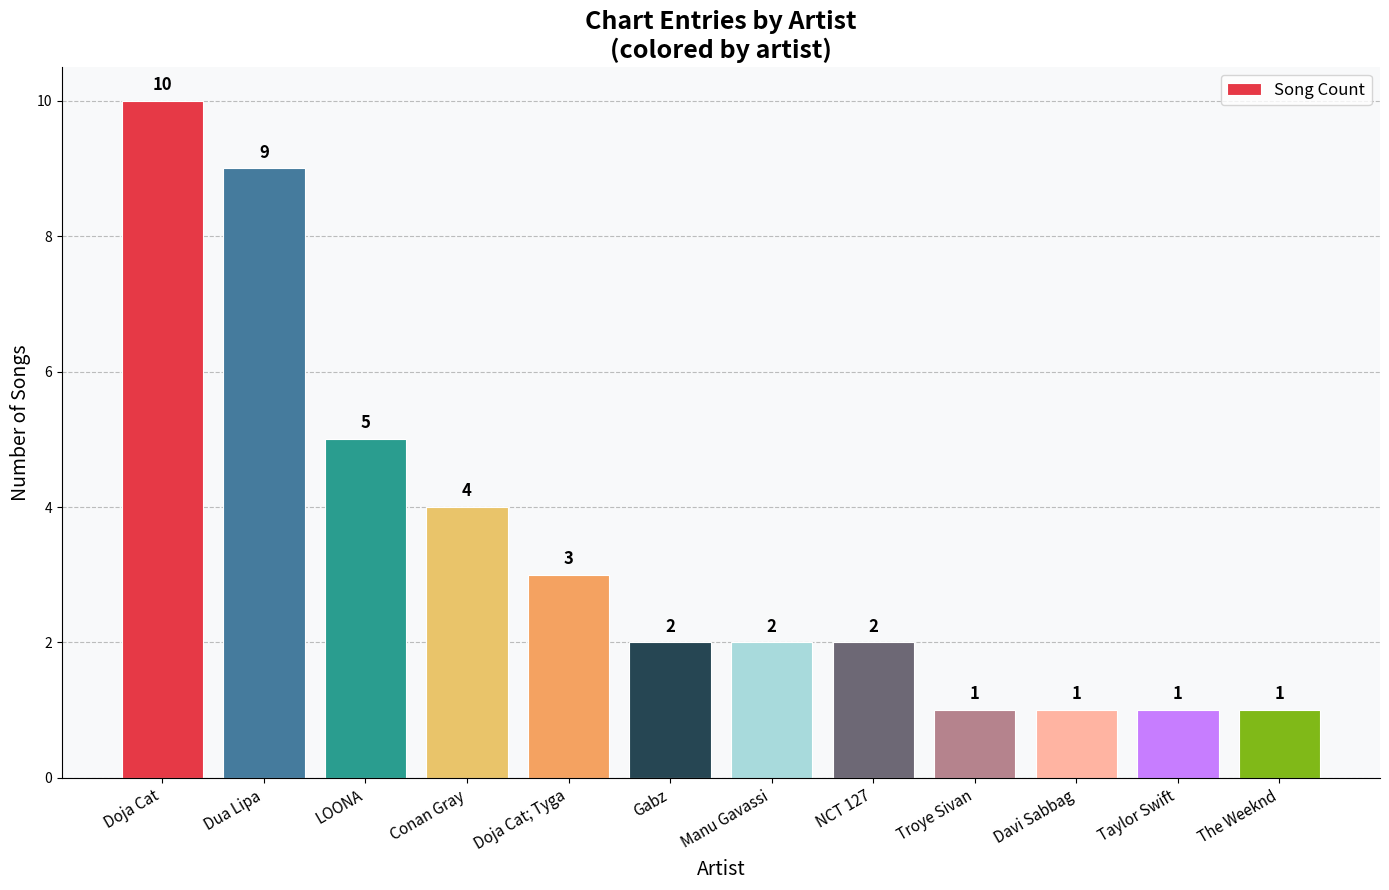

What is the sum of the values at Doja Cat and Doja Cat; Tyga?

13